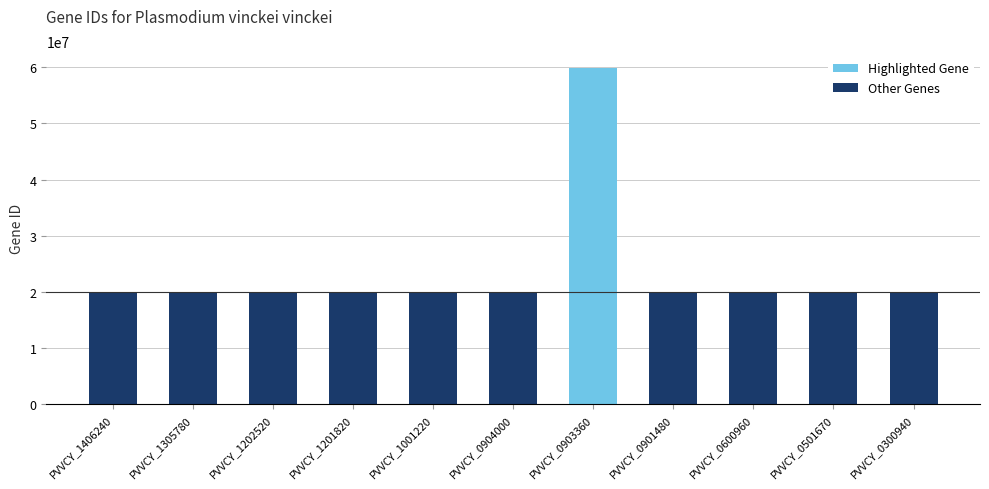

Is it true that the value at PVVCY_0901480 is 30432878?

False